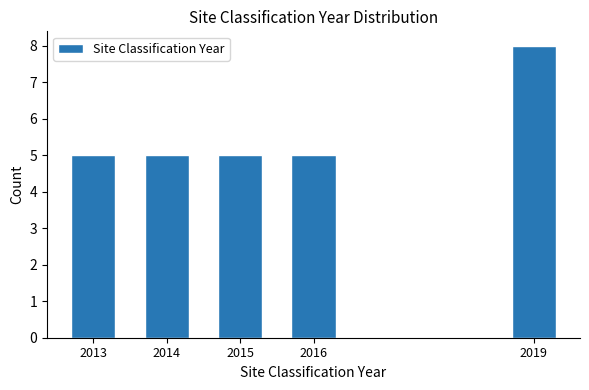

Reading left to right, transcribe all the data shown in this chart.

2013=5	2014=5	2015=5	2016=5	2019=8